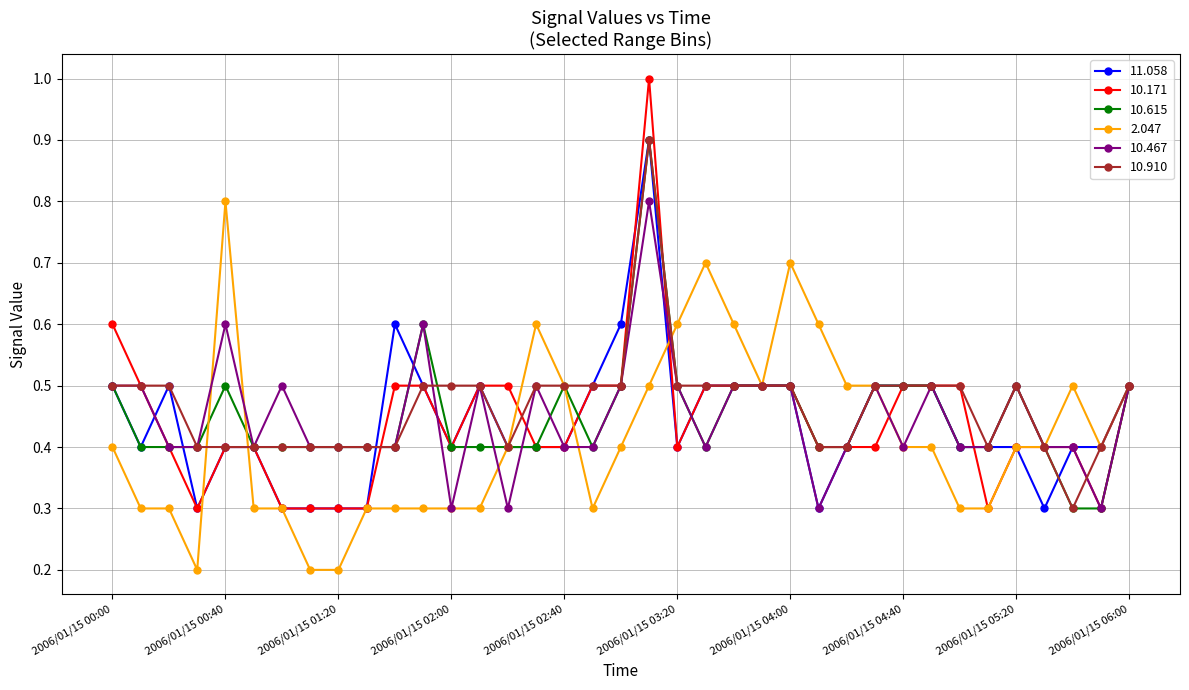

Which series has the largest range (max minus min)?

10.171